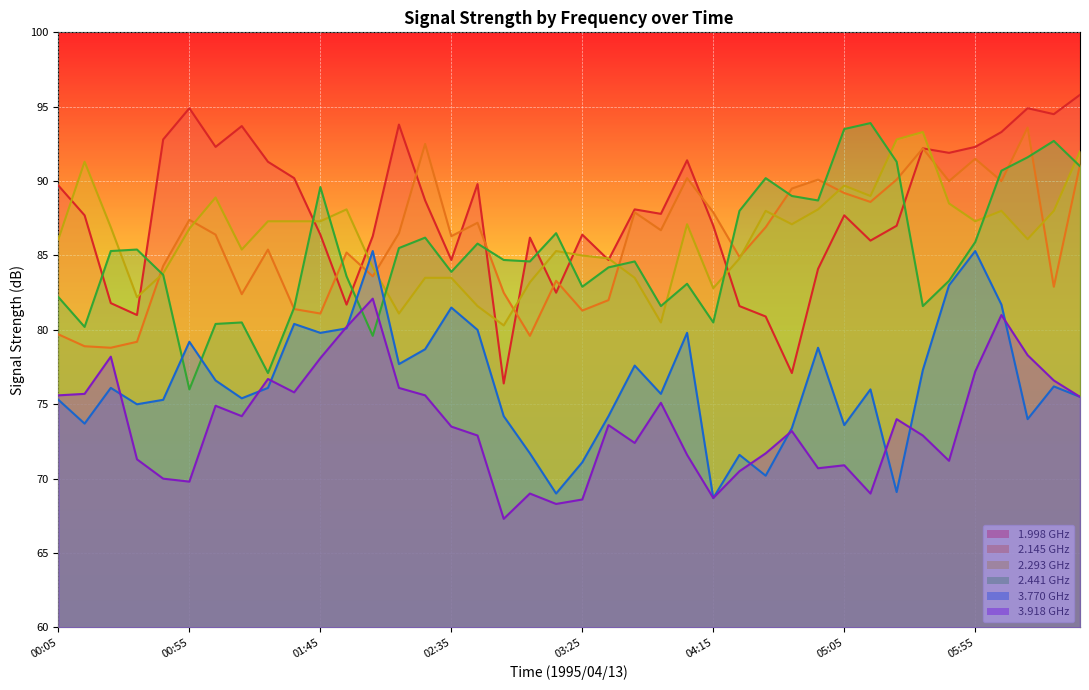

What is the difference between the 2.145 values at 00:05 and 03:15?

3.6